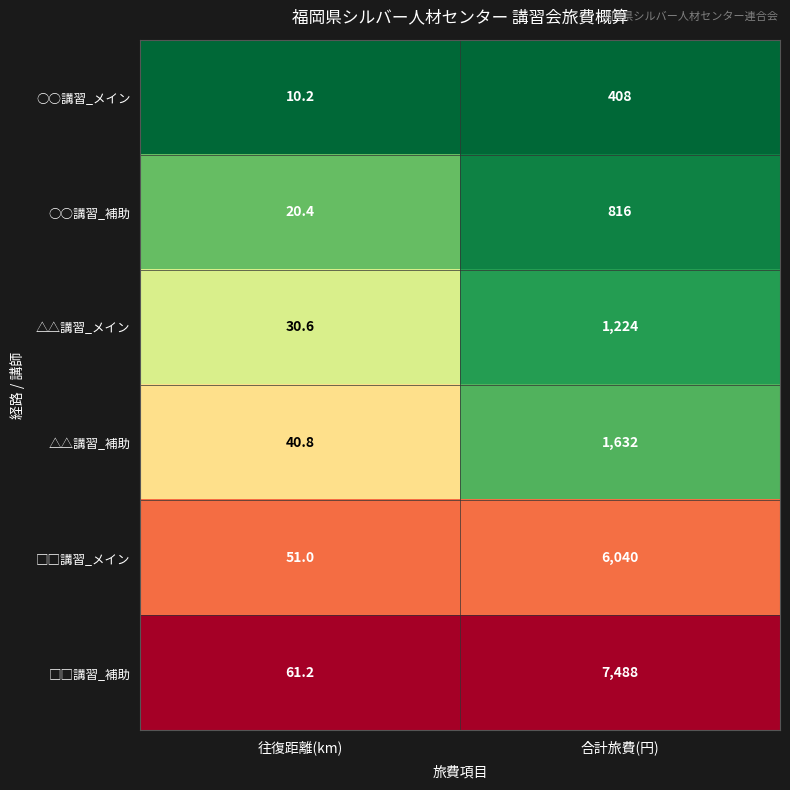

What is the total value across all series at 往復距離(km)?

214.2